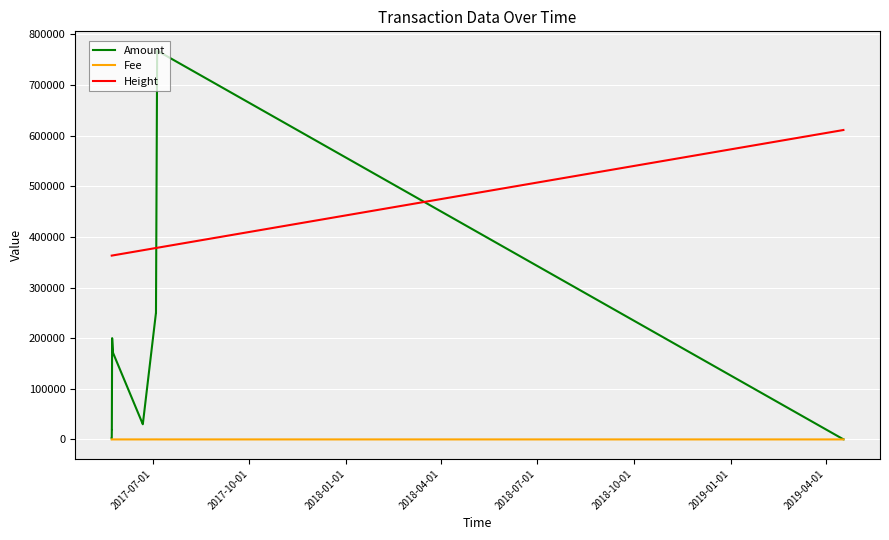

True or false: Height and Fee cross at least once.

False